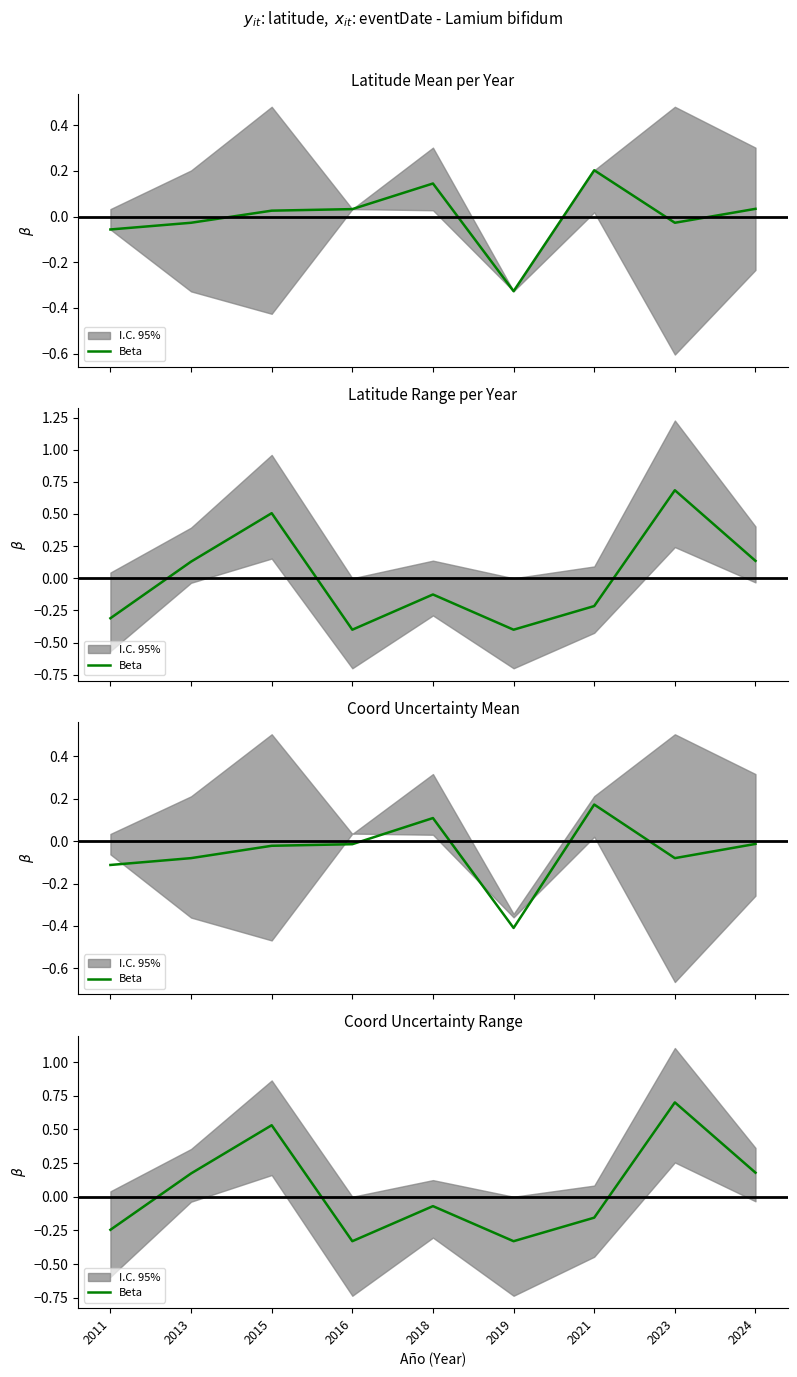

List the labels in order of value, smallest first.

2016, 2019, 2011, 2021, 2018, 2013, 2024, 2015, 2023